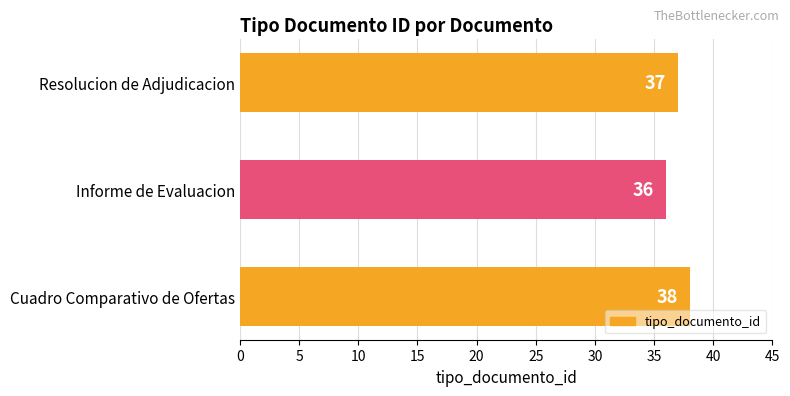

What is the minimum value shown in the chart?

36